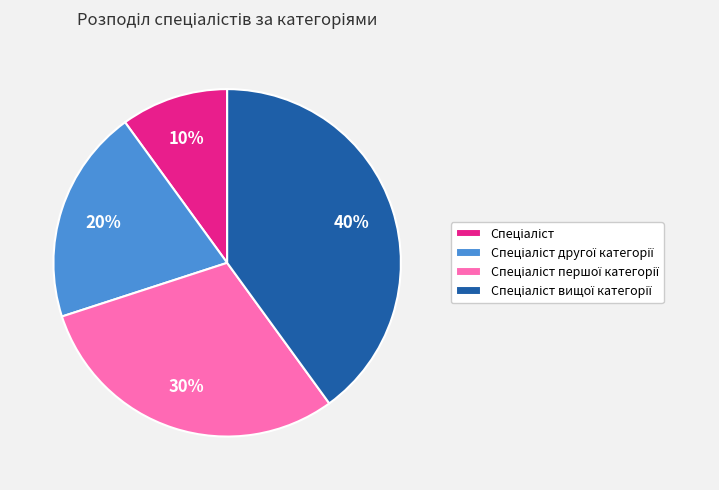

Is there a majority slice in this chart?

No